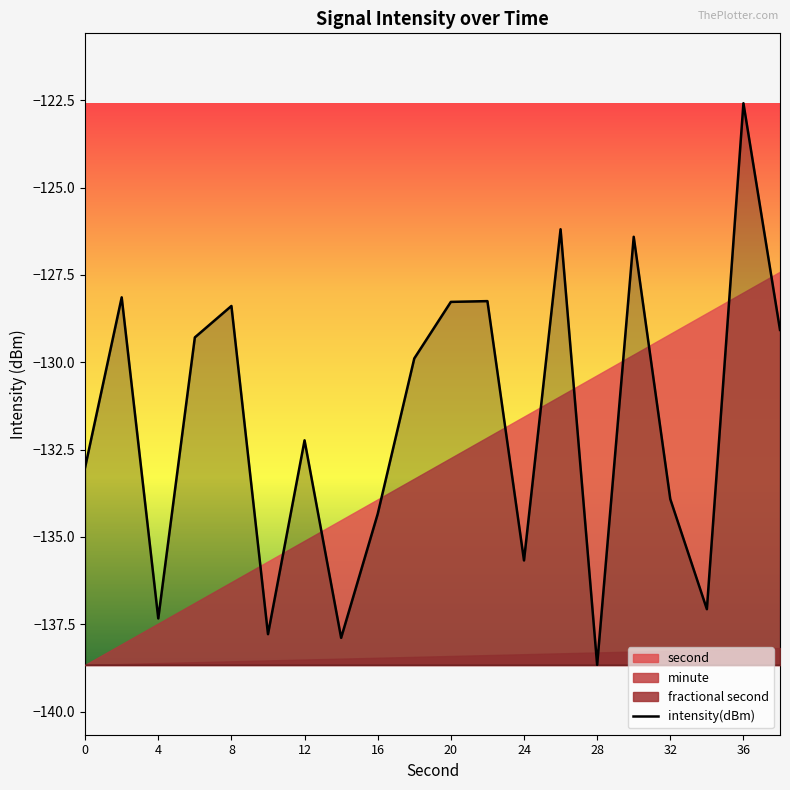

What is the lowest value of the intensity(dBm) series?

-138.7